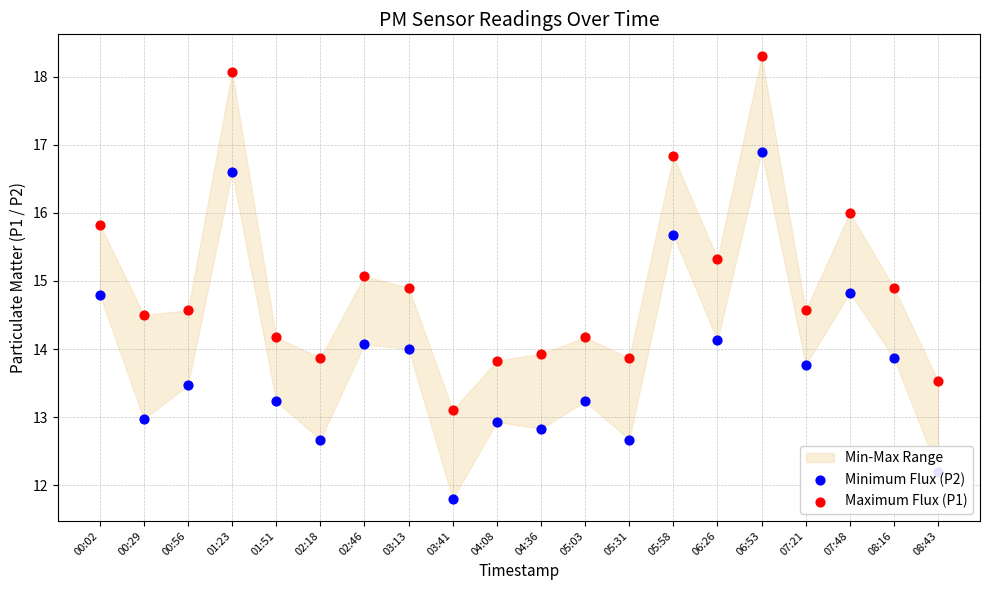

Which series reaches the maximum Y coordinate?

Maximum Flux (P1)